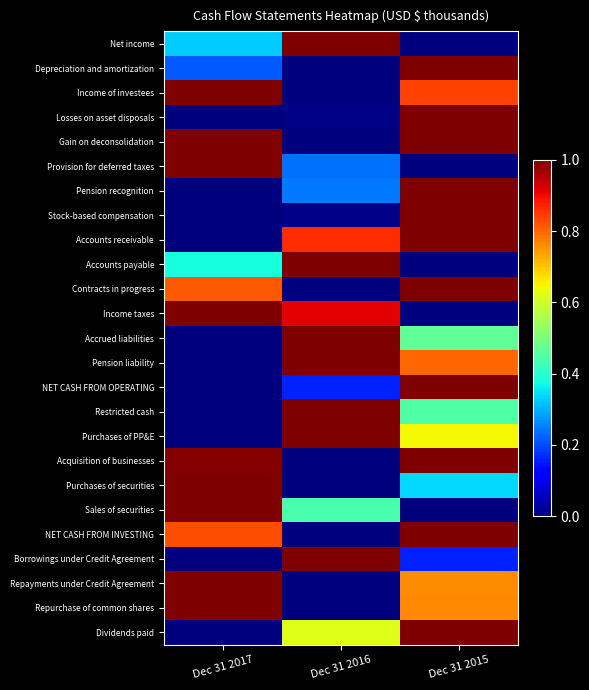

Which category has the highest value across all series?

Dec 31 2016